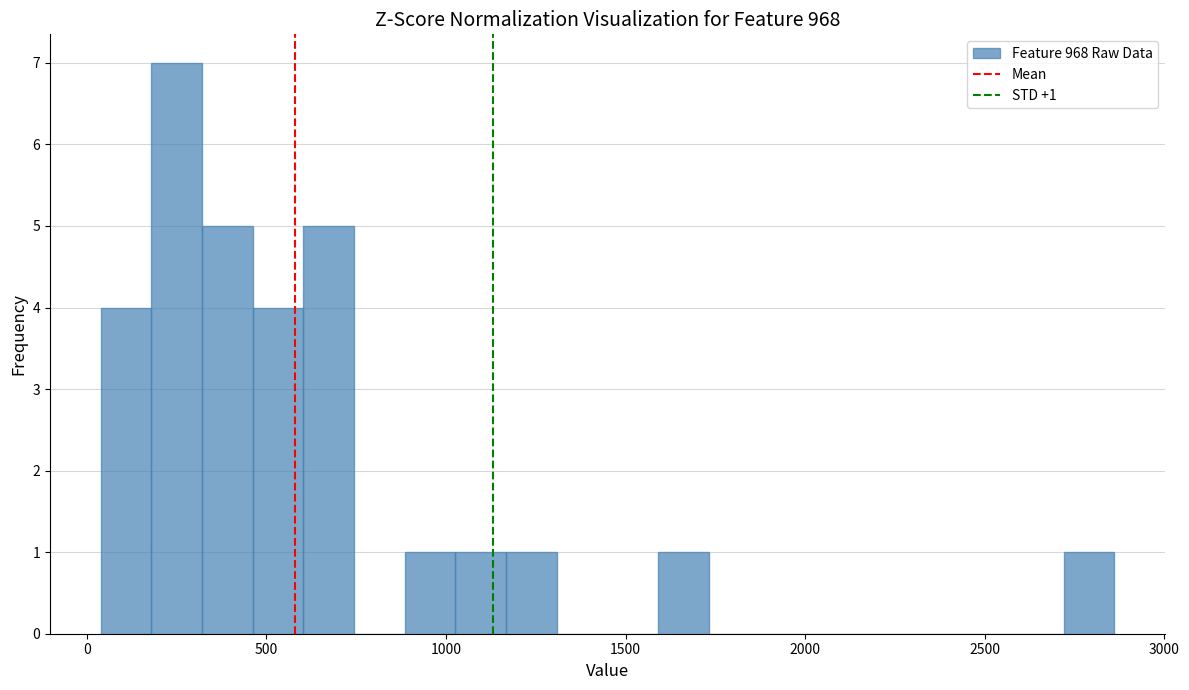

Read against the x-axis, roughly where is the centre of the tallest bar?

250